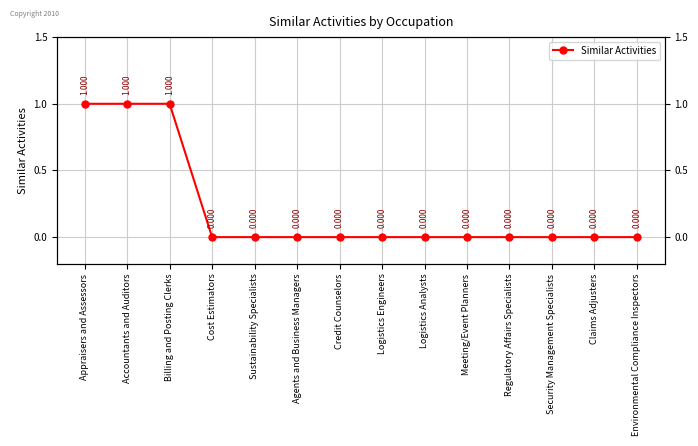

Rank the categories by value from highest to lowest.

Appraisers and Assessors, Accountants and Auditors, Billing and Posting Clerks, Cost Estimators, Sustainability Specialists, Agents and Business Managers, Credit Counselors, Logistics Engineers, Logistics Analysts, Meeting/Event Planners, Regulatory Affairs Specialists, Security Management Specialists, Claims Adjusters, Environmental Compliance Inspectors